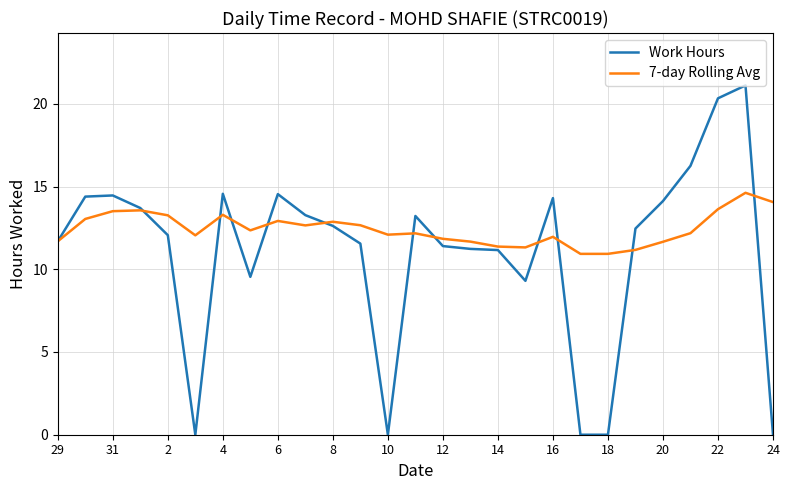

List the series in order of their peak value, lowest first.

7-day Rolling Avg, Work Hours